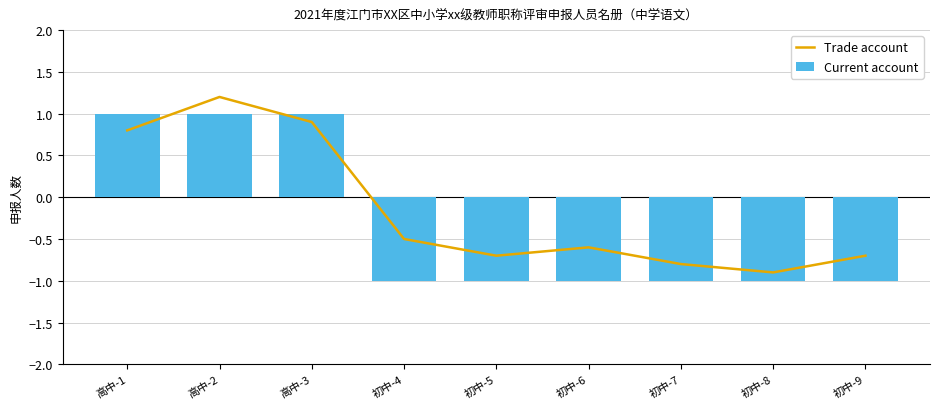

List the labels in order of Current account value, largest first.

高中-1, 高中-2, 高中-3, 初中-4, 初中-5, 初中-6, 初中-7, 初中-8, 初中-9